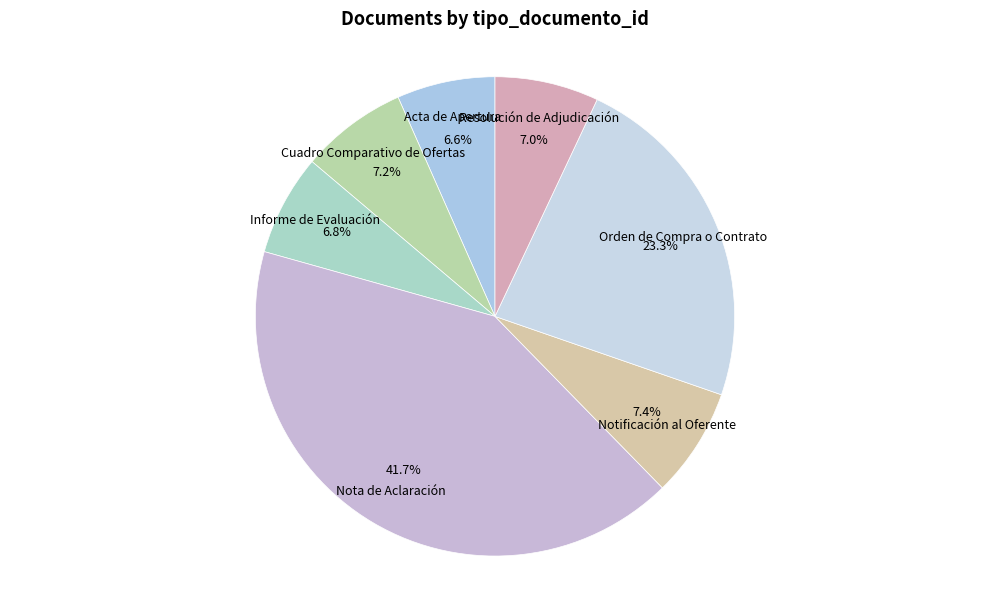

To the nearest percent, what portion does Orden de Compra o Contrato represent?

23%